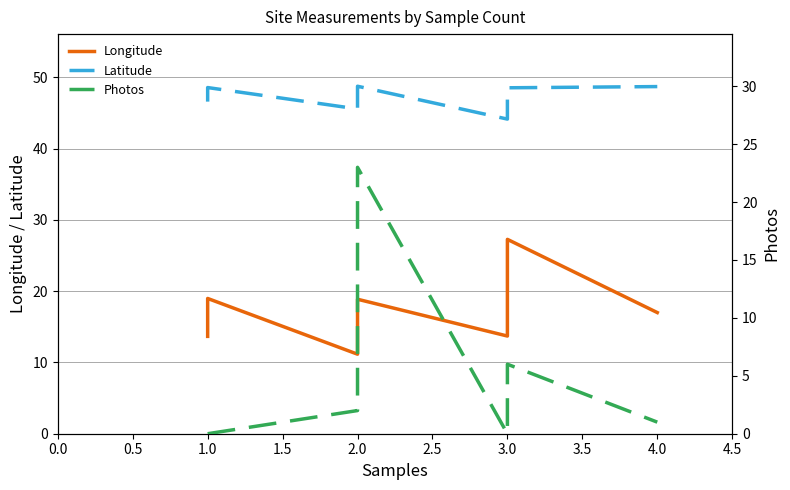

Is it true that Longitude equals 10.6 at 1.0?

False